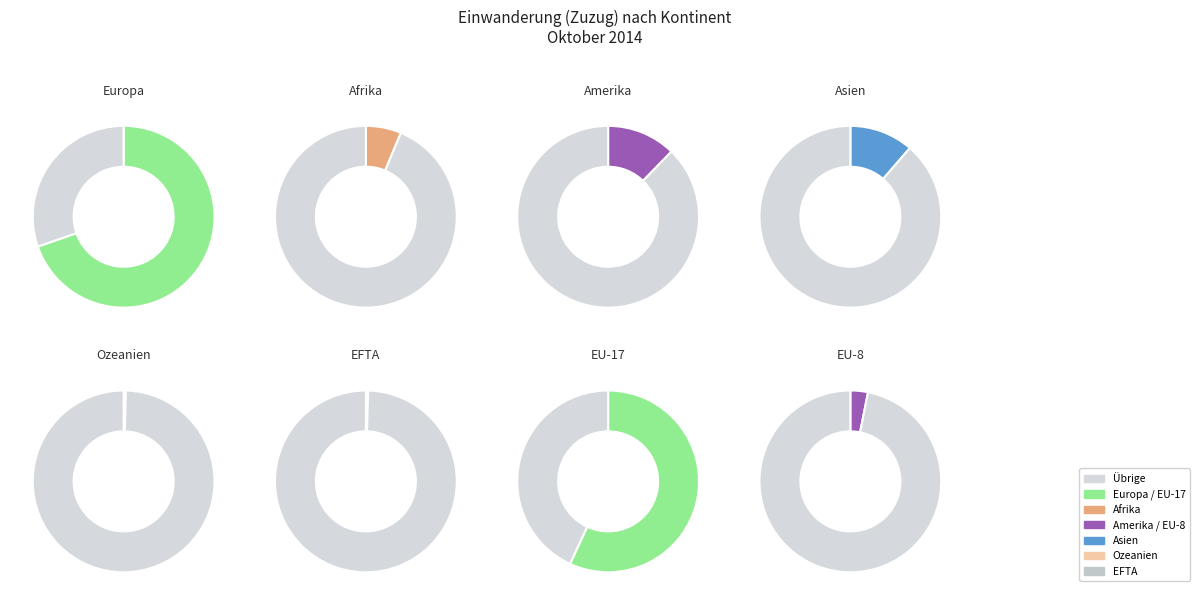

What is the majority slice?

Europa